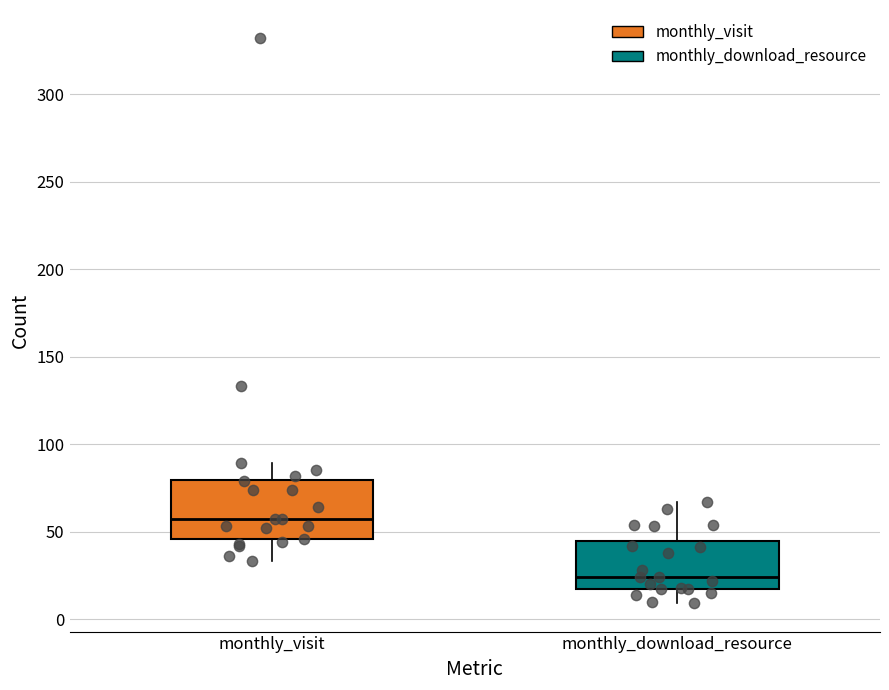

Which box's median line is the lowest?

monthly_download_resource